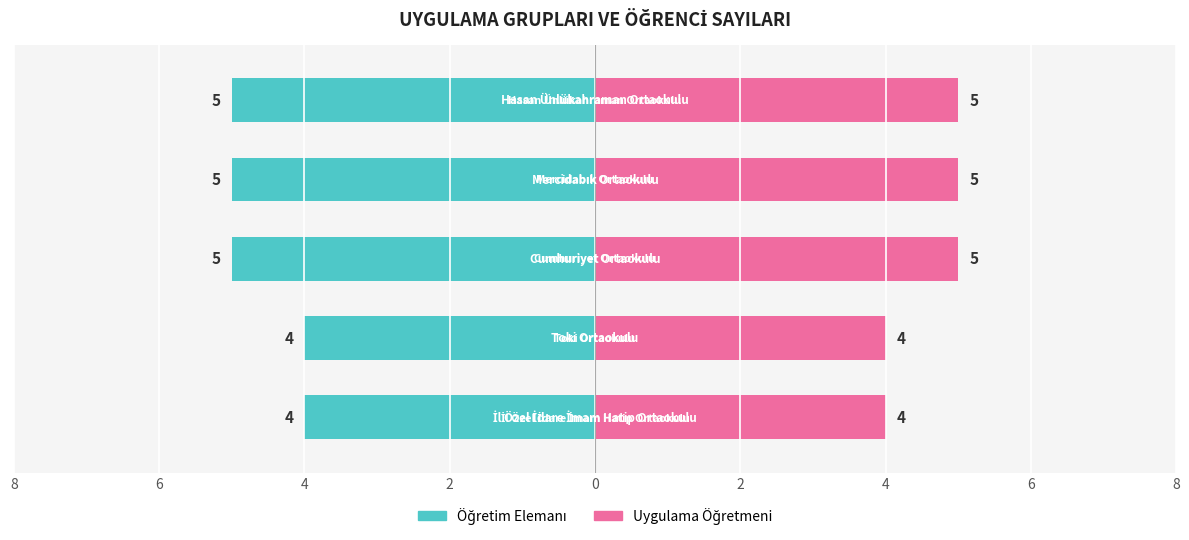

What is the total value across all series at Grup 4?

8